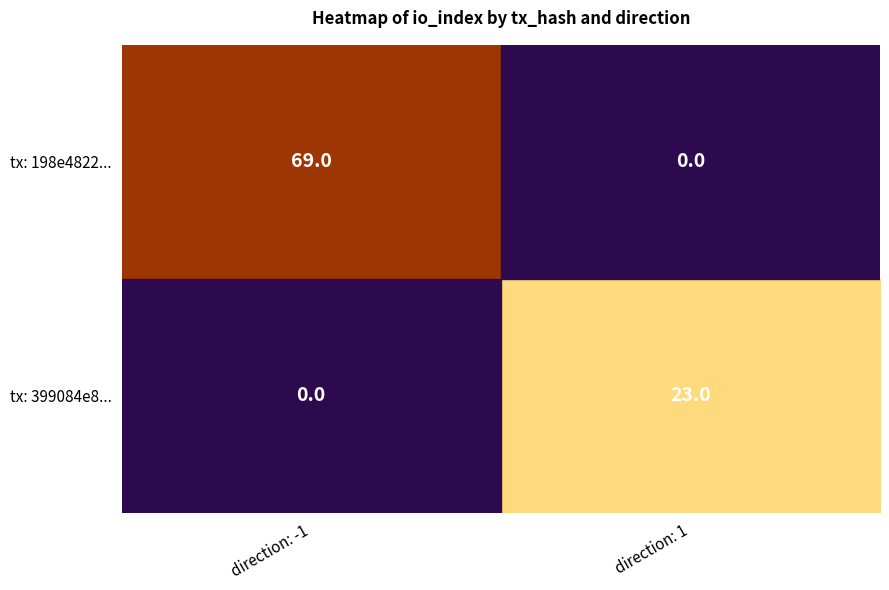

How many series are shown in this chart?

2